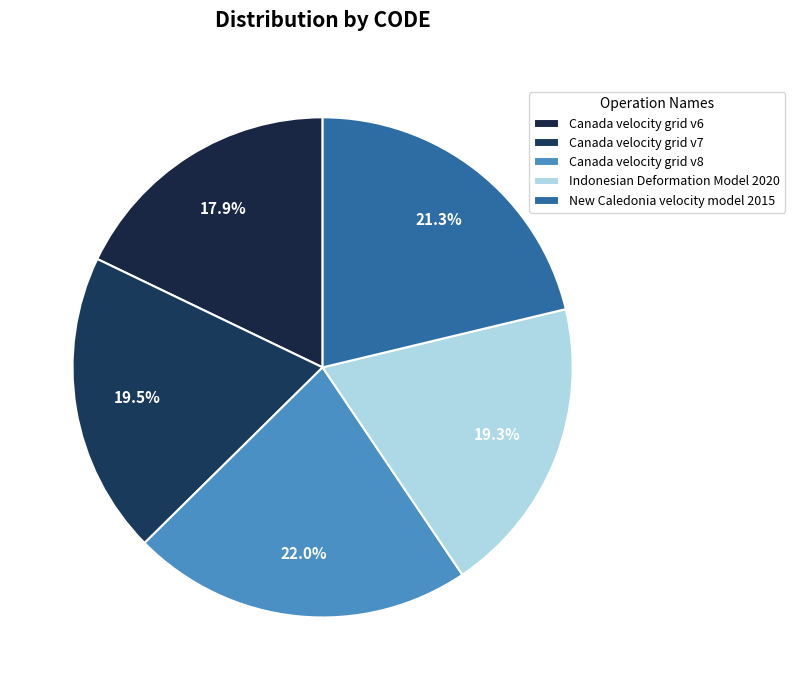

To the nearest percent, what is the difference between the Canada velocity grid v6 and New Caledonia velocity model 2015 slice percentages?

3%